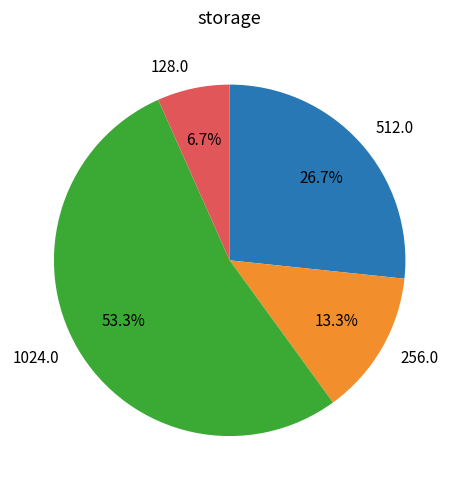

What percentage do 256.0 and 512.0 together represent?

40.0%